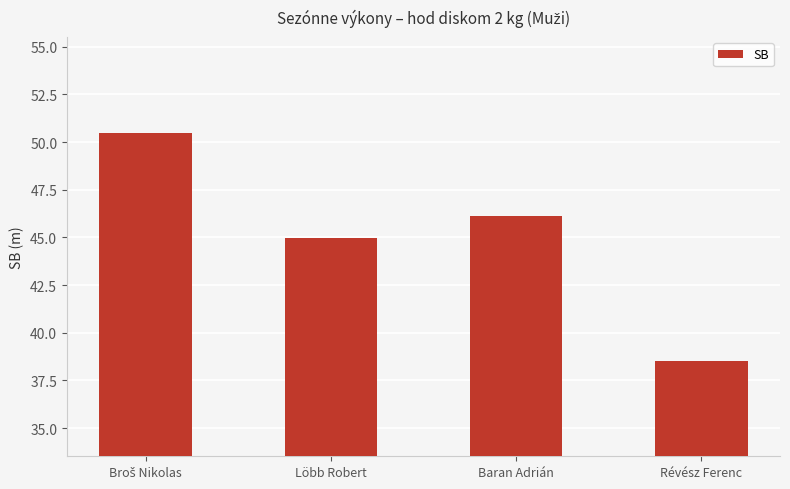

At which label is the value closest to 44?

Löbb Robert